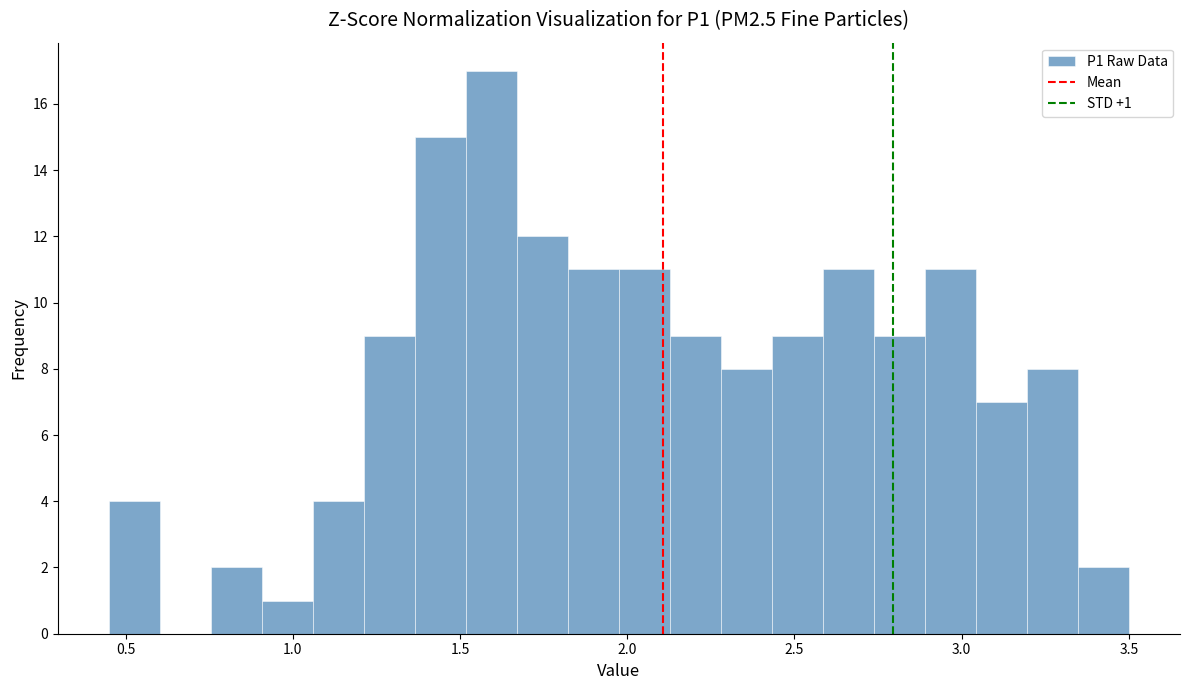

Read against the x-axis, roughly where is the centre of the tallest bar?

1.60